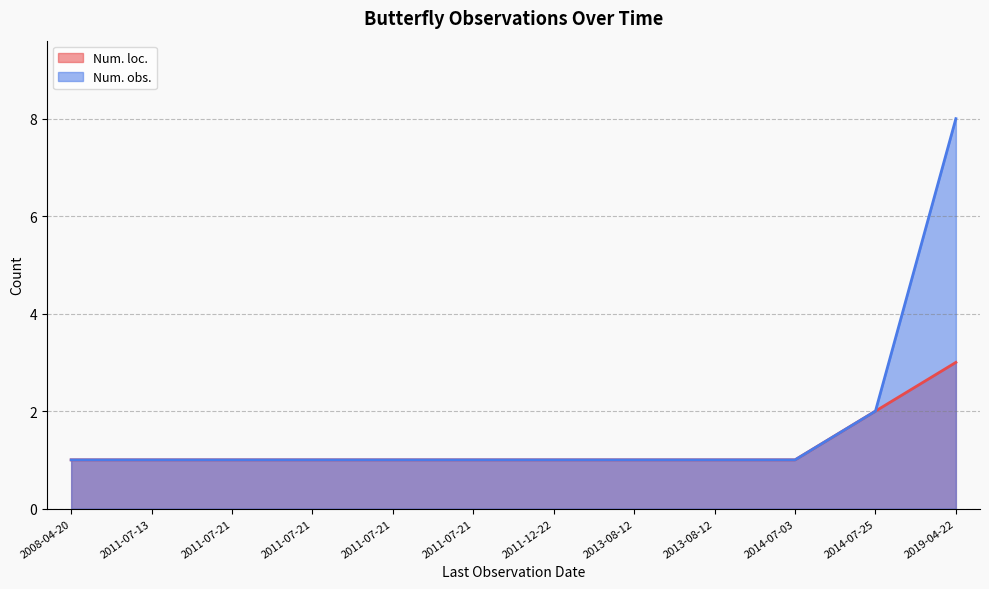

What is the sum of all Num. loc. values?

15